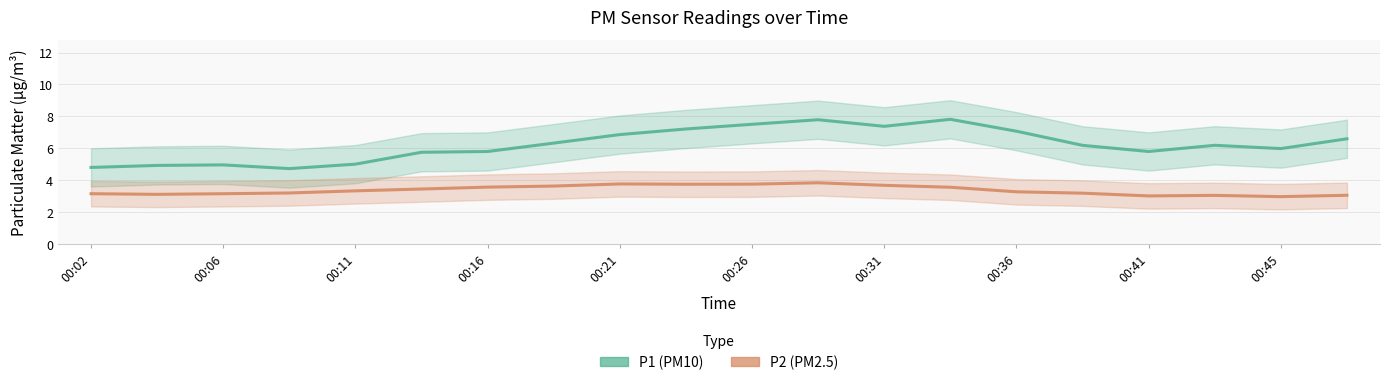

Rank the series by their average value, from highest to lowest.

P1 (PM10), P2 (PM2.5)